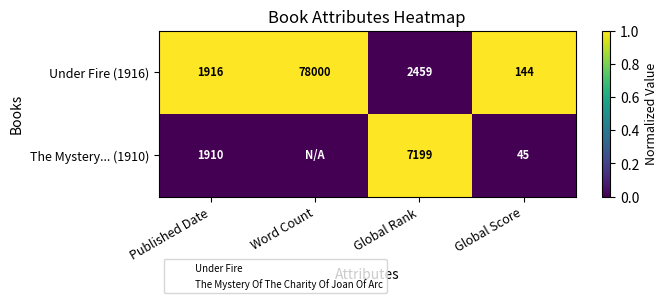

Count the Under Fire (1916) values in the range 1 to 2.

3